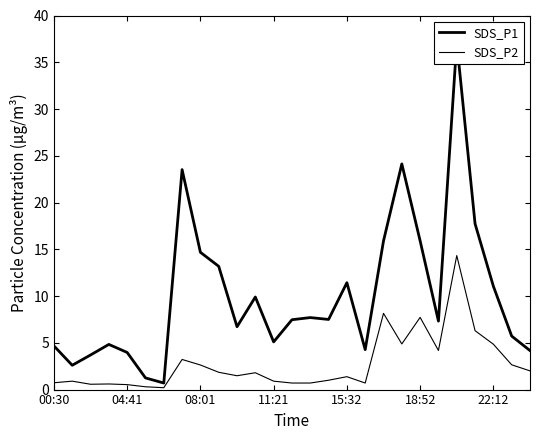

Which series has the widest spread of values?

SDS_P1